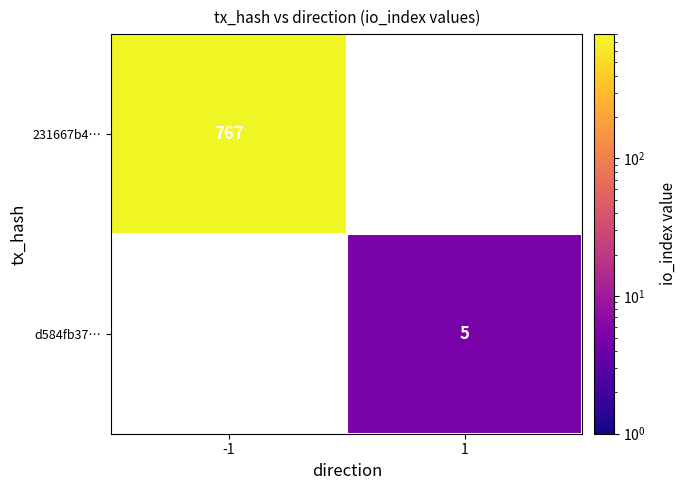

What is the smallest value displayed?

5.0